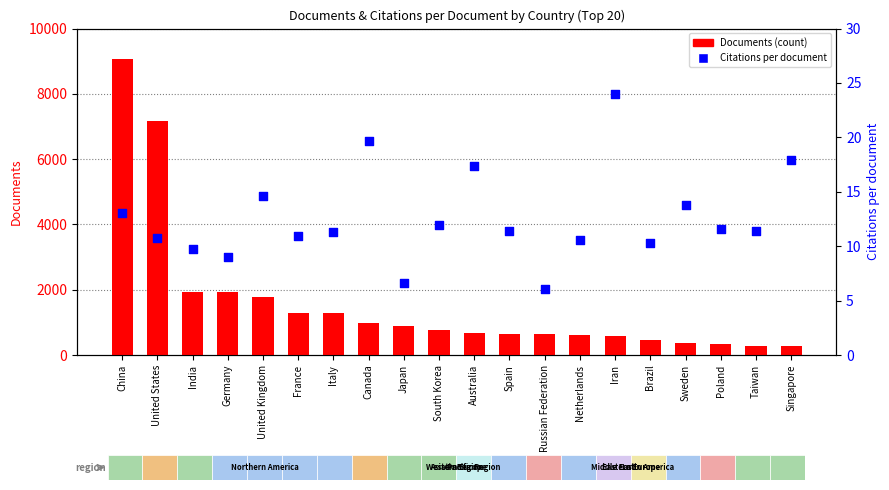

What are all the series names shown in the legend?

Documents (count), Citations per document